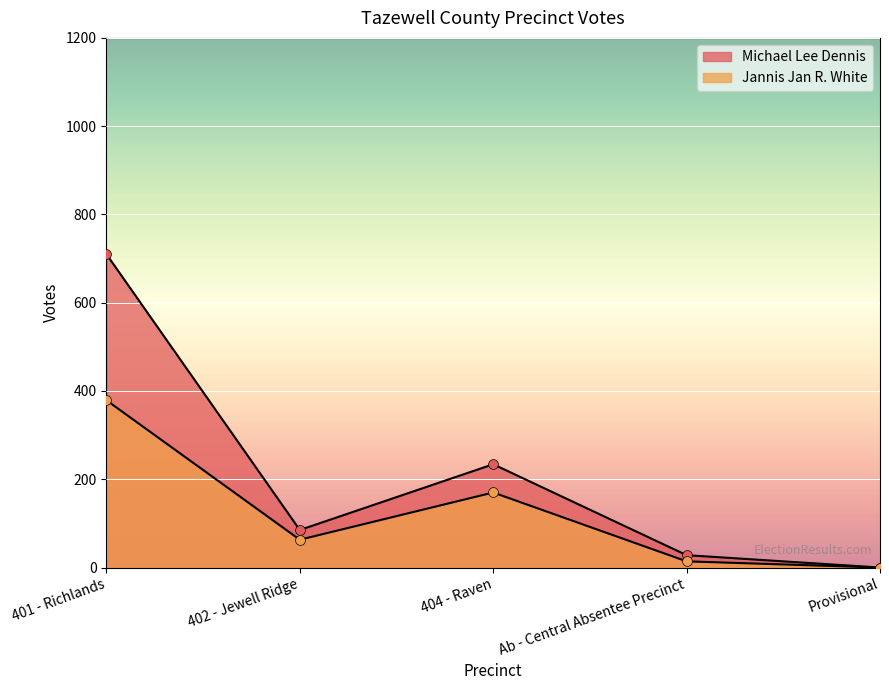

Which series has the largest total across all categories?

Michael Lee Dennis